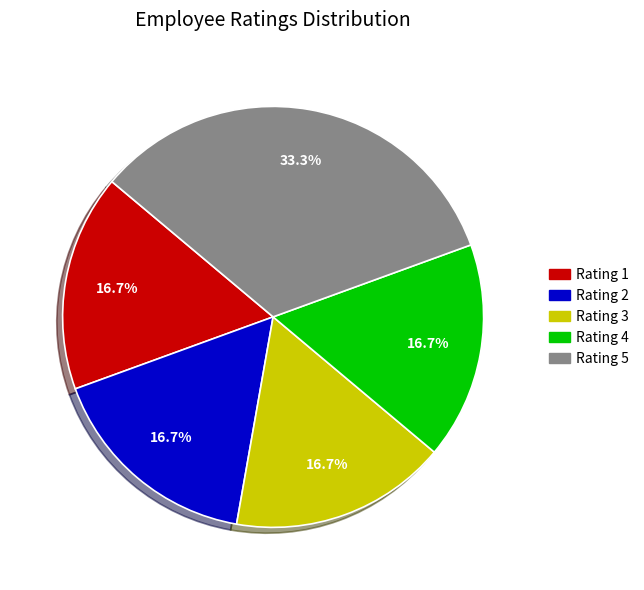

How many segments does this pie chart have?

5